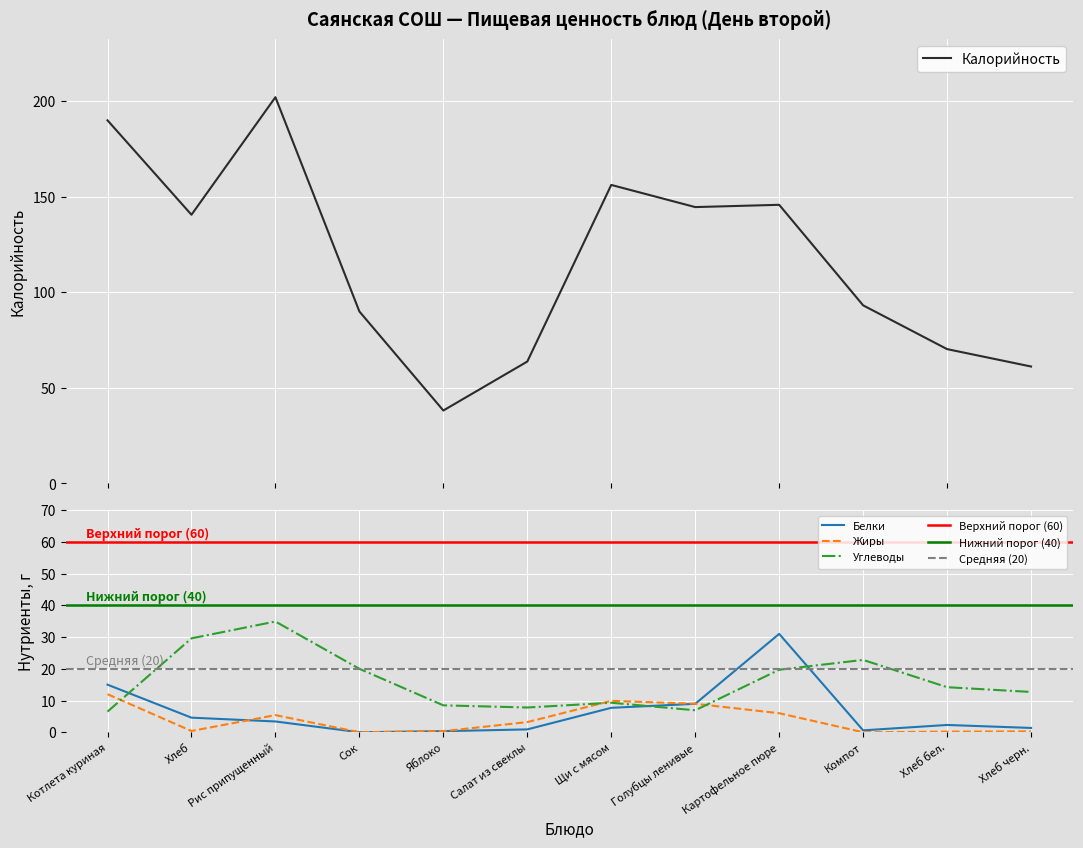

True or false: Углеводы and Калорийность cross at least once.

False